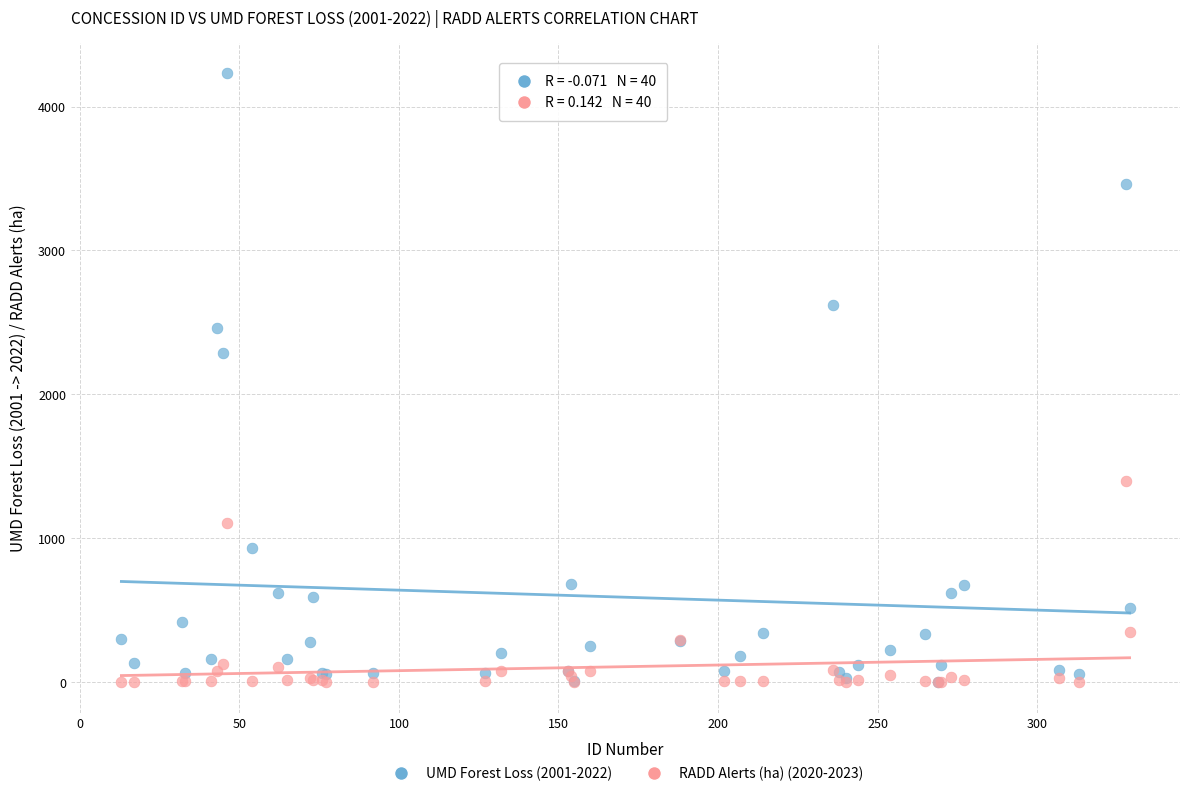

Across all series, what Y value is closest to 2115?

2290.5